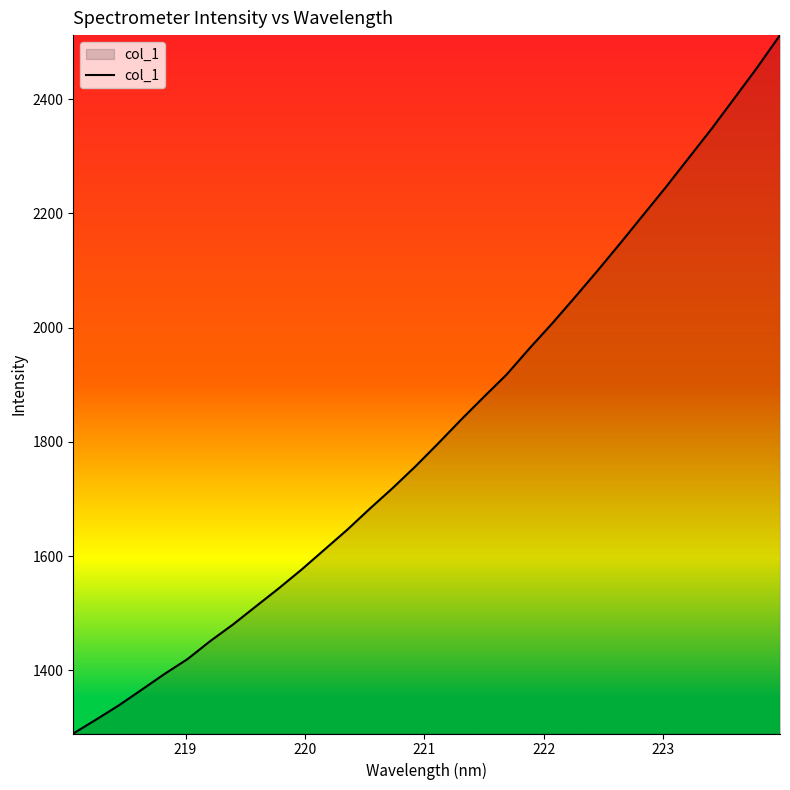

Reading left to right, transcribe all the data shown in this chart.

1289.7	1314.1	1339.0	1366.4	1394.0	1419.8	1451.4	1480.5	1512.1	1543.6	1576.4	1611.2	1646.0	1683.3	1719.3	1757.3	1797.5	1838.9	1878.8	1918.0	1963.7	2007.5	2053.4	2100.3	2148.4	2197.5	2246.6	2297.5	2348.3	2401.7	2455.5	2512.0